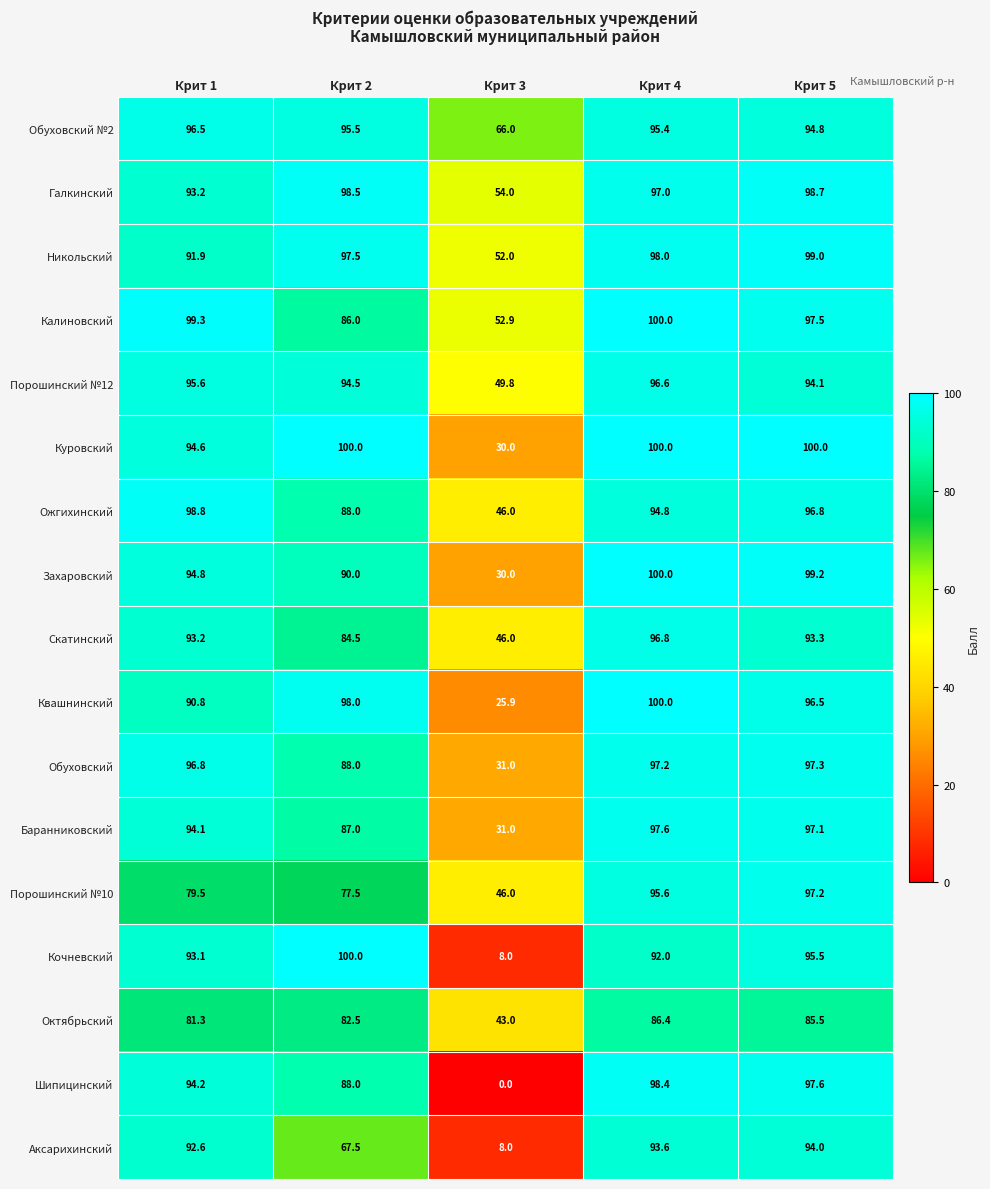

Where does the Калиновский series first go above 97?

Крит 1